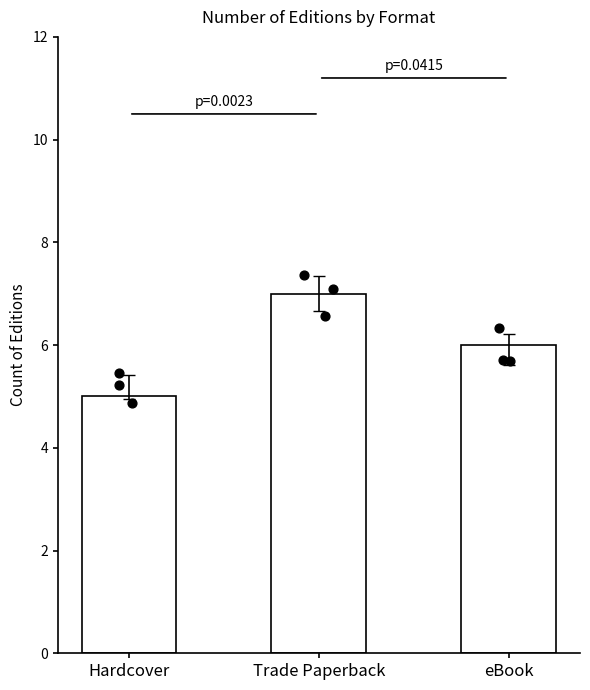

What is the change in value from Trade Paperback to eBook?

-1